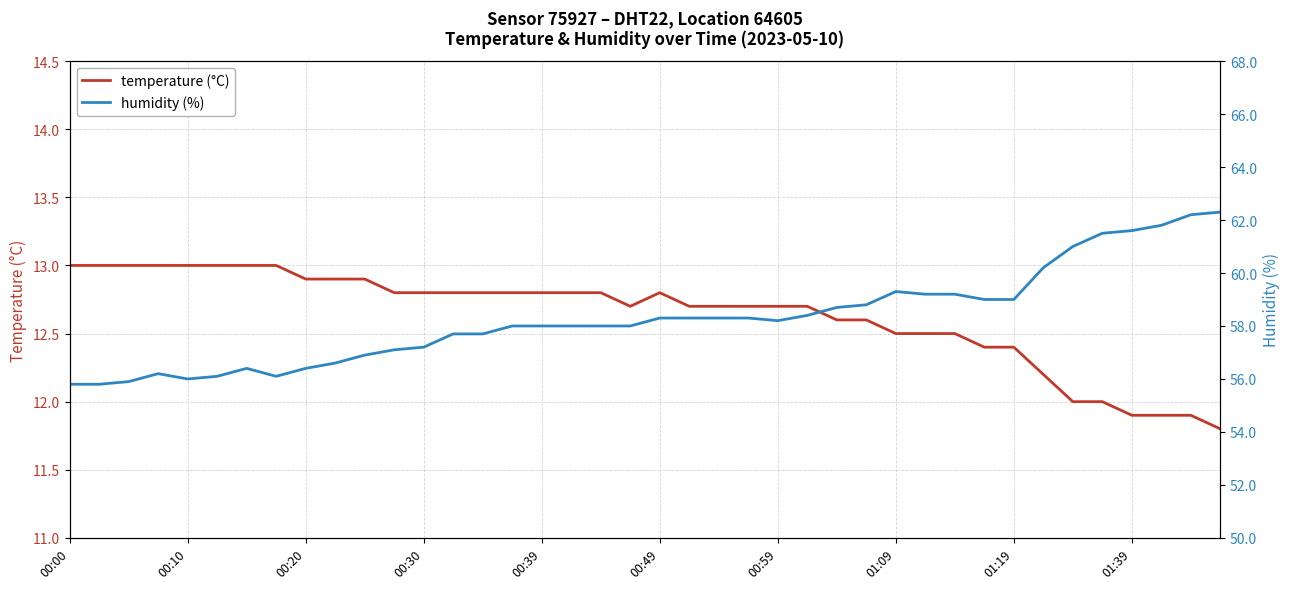

In humidity (%), how many points are lower than both neighbors (excluding endpoints)?

3